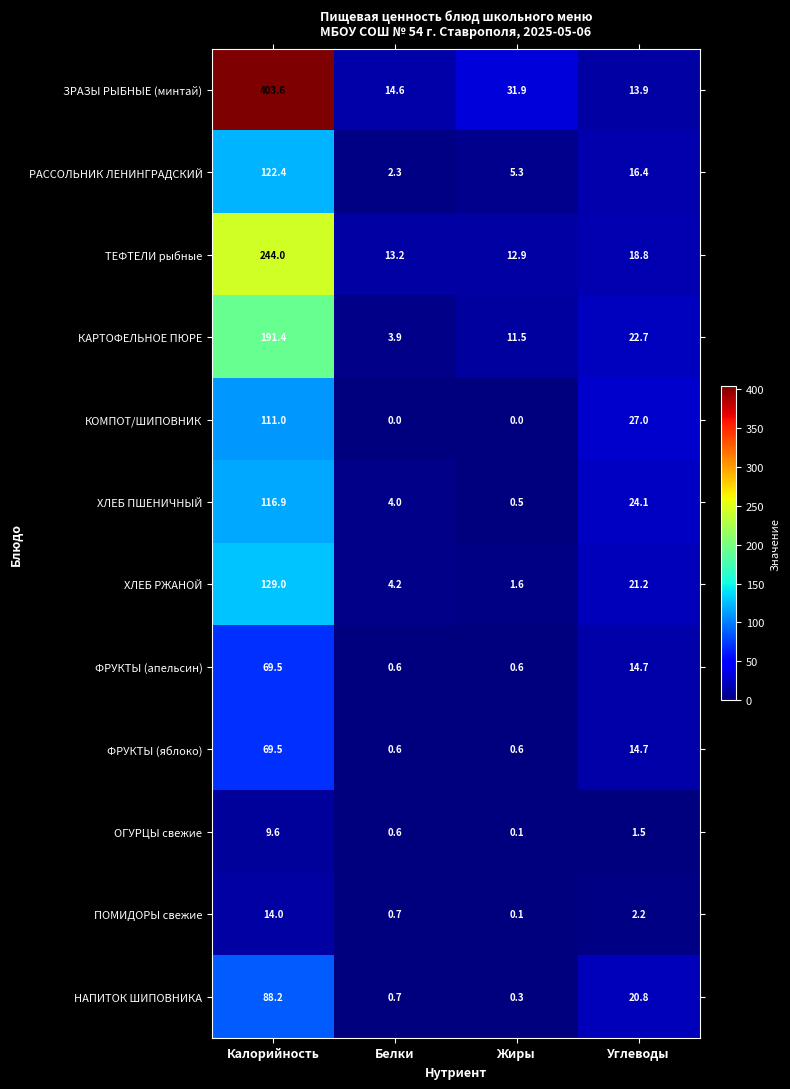

What is the difference between the КОМПОТ/ШИПОВНИК values at Жиры and Калорийность?

111.0